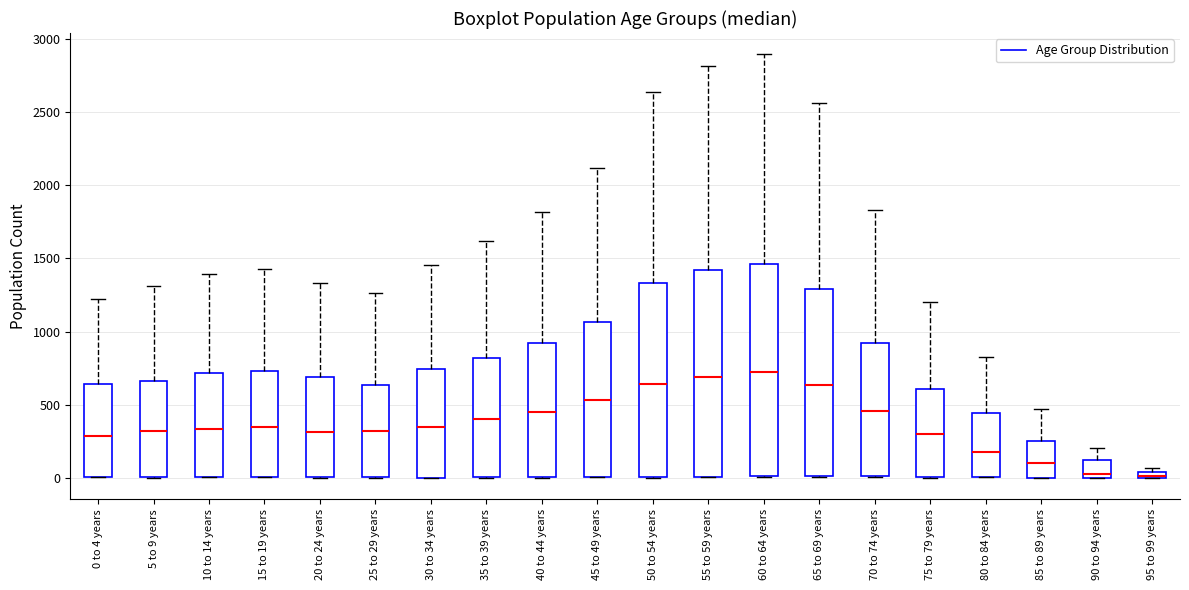

Where is the upper edge of the box for 65 to 69 years on the y-axis? The values are not printed on the chart, so give them approximately, as read against the axis.

1300